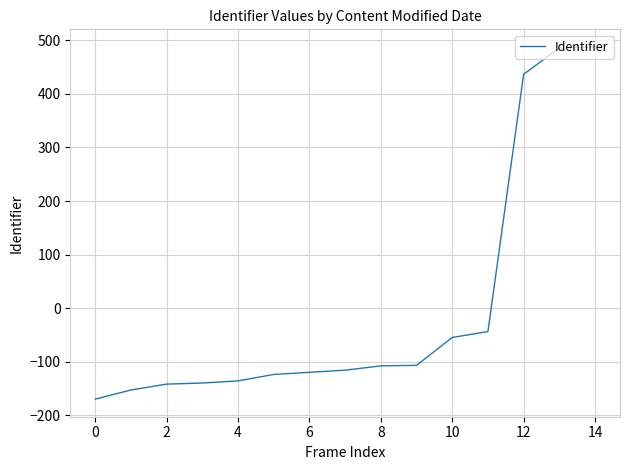

What is the smallest value displayed?

-169.5